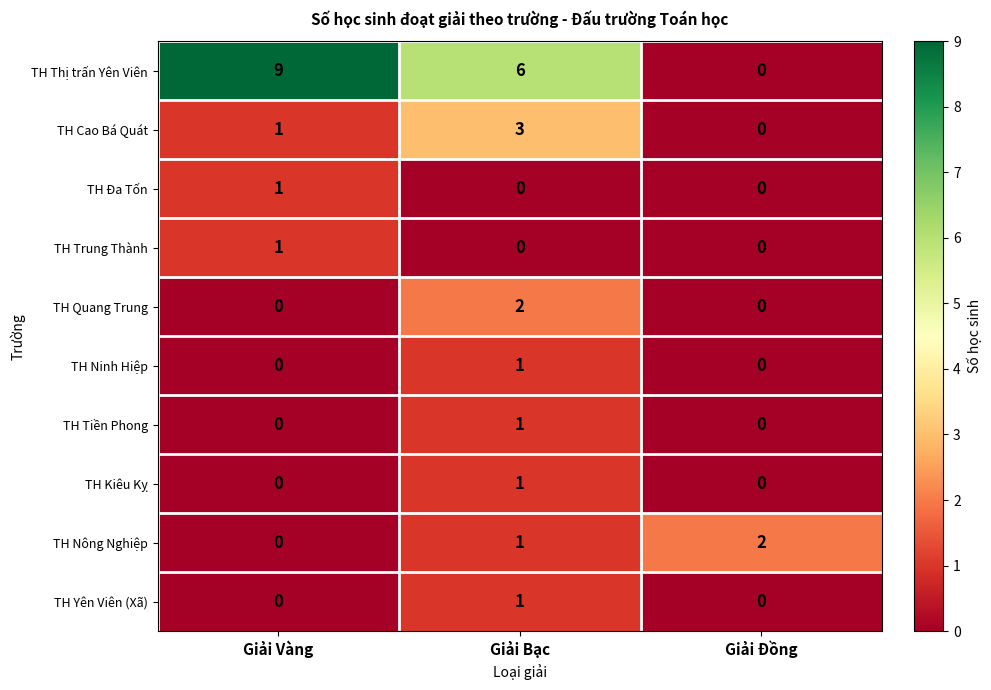

Reading left to right, extract all data points from this chart.

TH Thị trấn Yên Viên: 9	6	0
TH Cao Bá Quát: 1	3	0
TH Đa Tốn: 1	0	0
TH Trung Thành: 1	0	0
TH Quang Trung: 0	2	0
TH Ninh Hiệp: 0	1	0
TH Tiền Phong: 0	1	0
TH Kiêu Kỵ: 0	1	0
TH Nông Nghiệp: 0	1	2
TH Yên Viên (Xã): 0	1	0